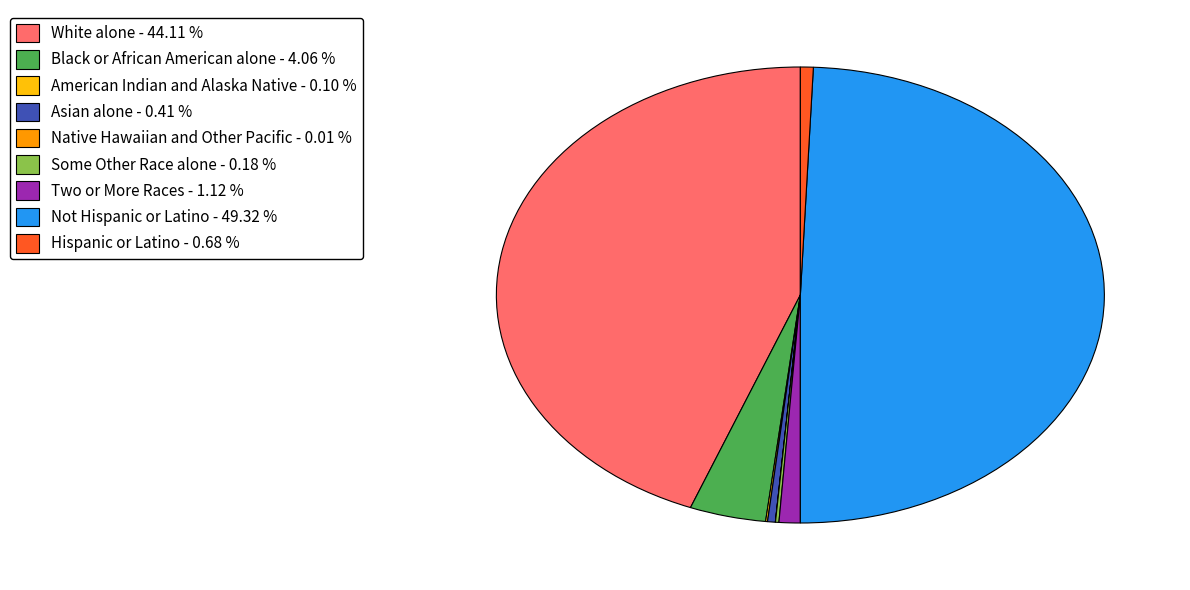

Is the sum of Hispanic or Latino - 0.68 % and White alone - 44.11 % greater than half?

No